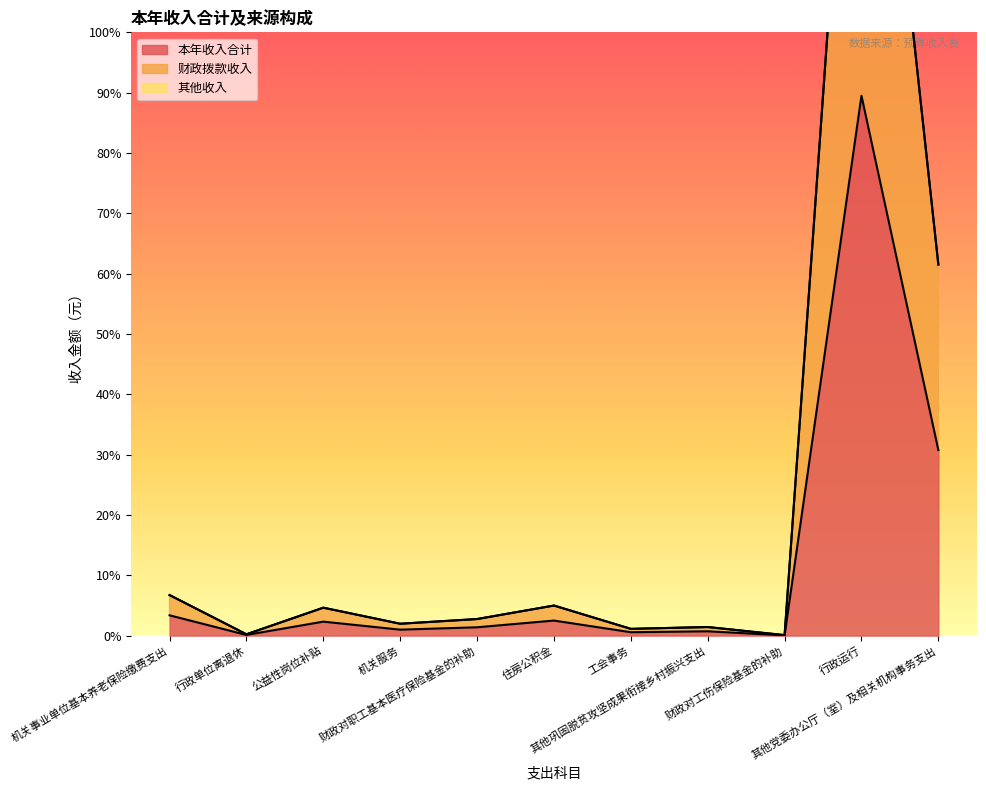

True or false: 本年收入合计 and 财政拨款收入 cross at least once.

False